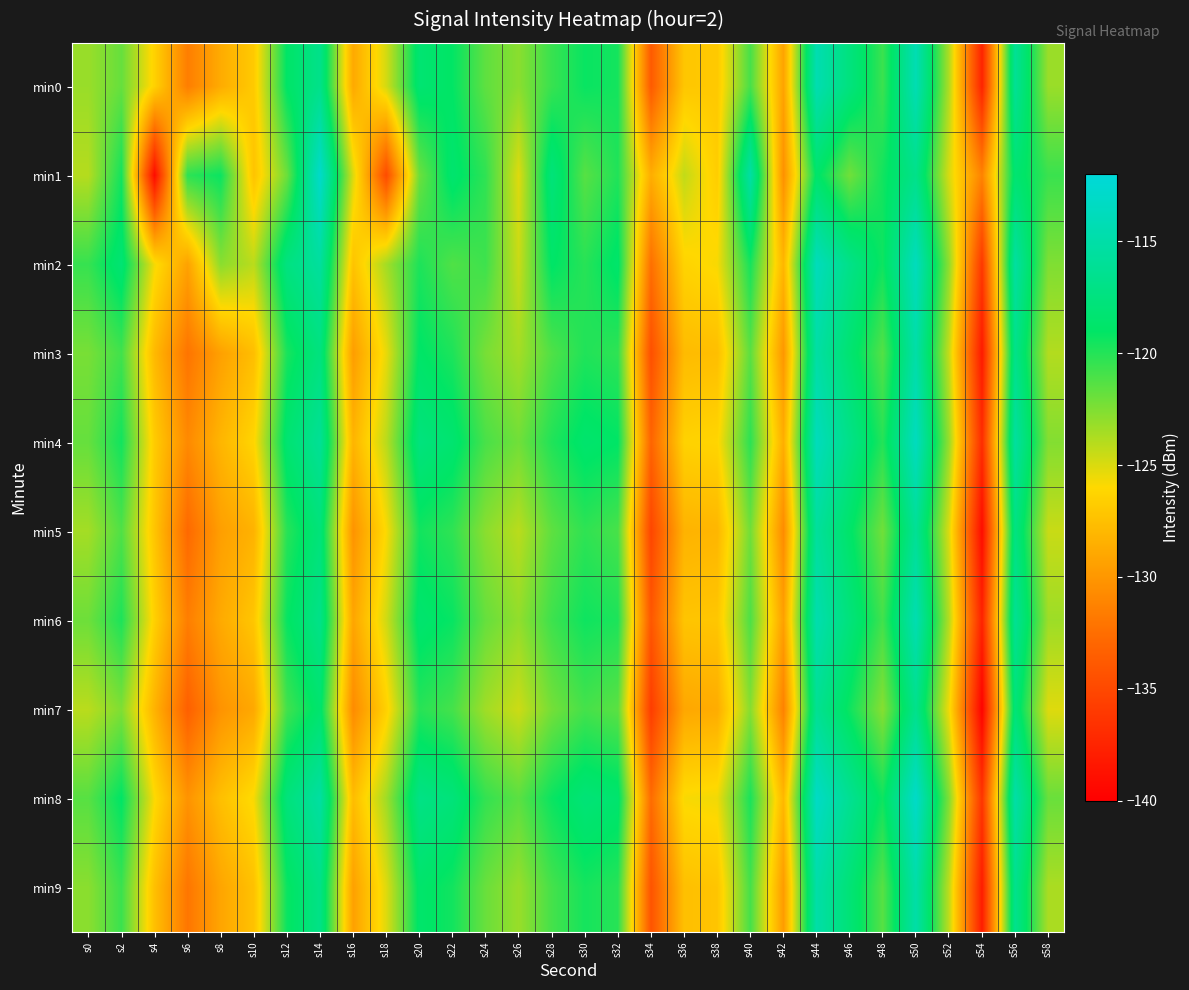

List the series in order of their peak value, lowest first.

min7, min5, min3, min9, min6, min0, min2, min4, min8, min1